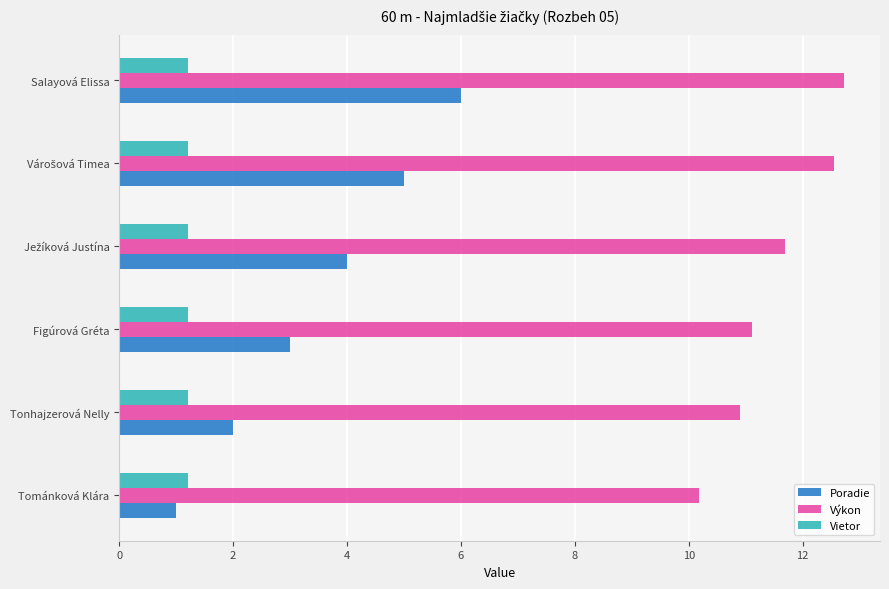

At which label is Poradie closest to 3?

Figúrová Gréta